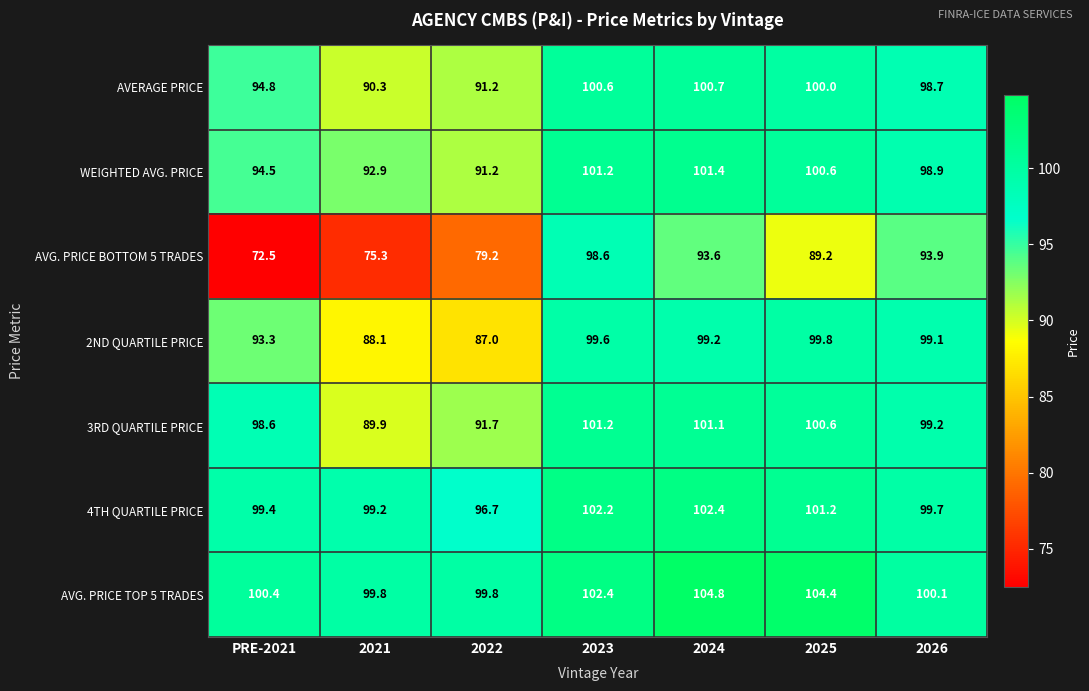

At which category is the sum across all series the highest?

2023